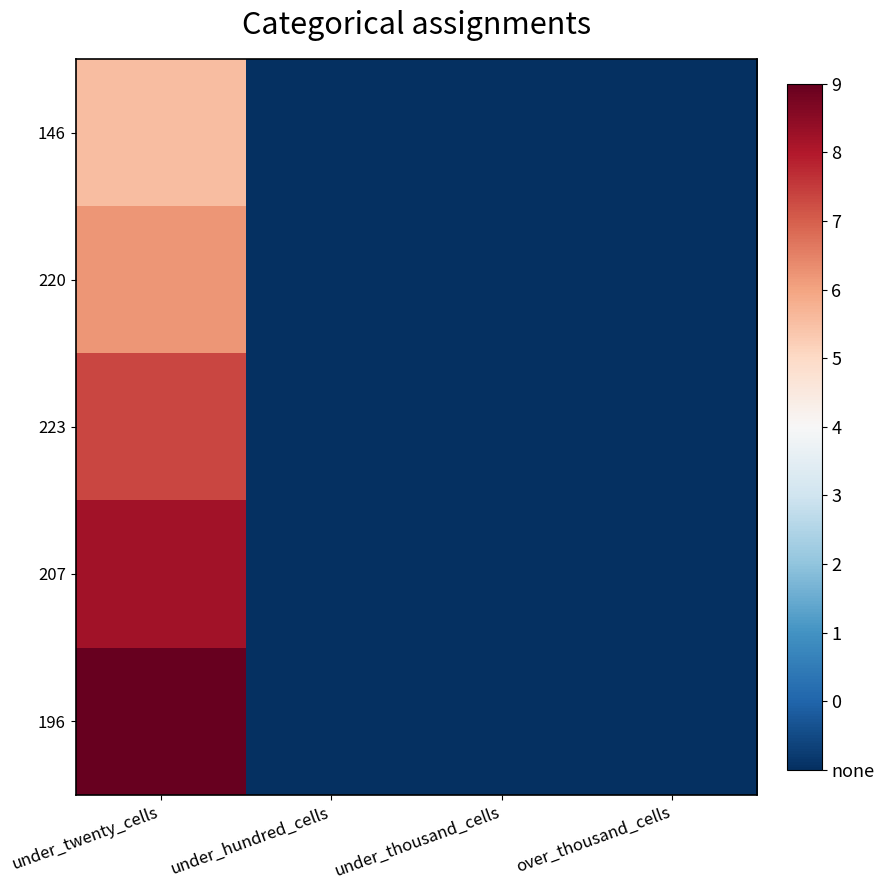

Rank the series at under_thousand_cells from lowest to highest value.

146, 220, 223, 207, 196